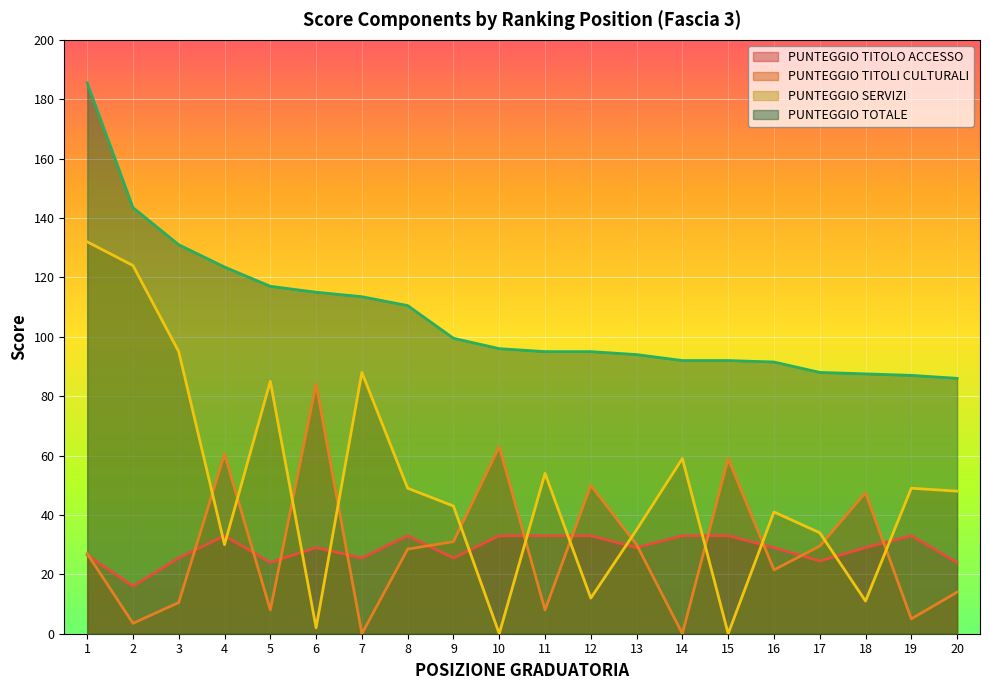

Which category has the highest value across all series?

1